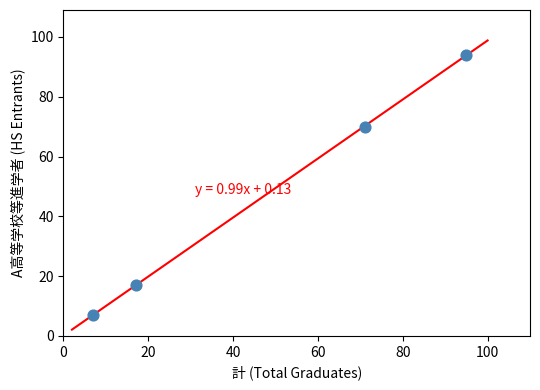

What is the range of X values (max minus min)?

88